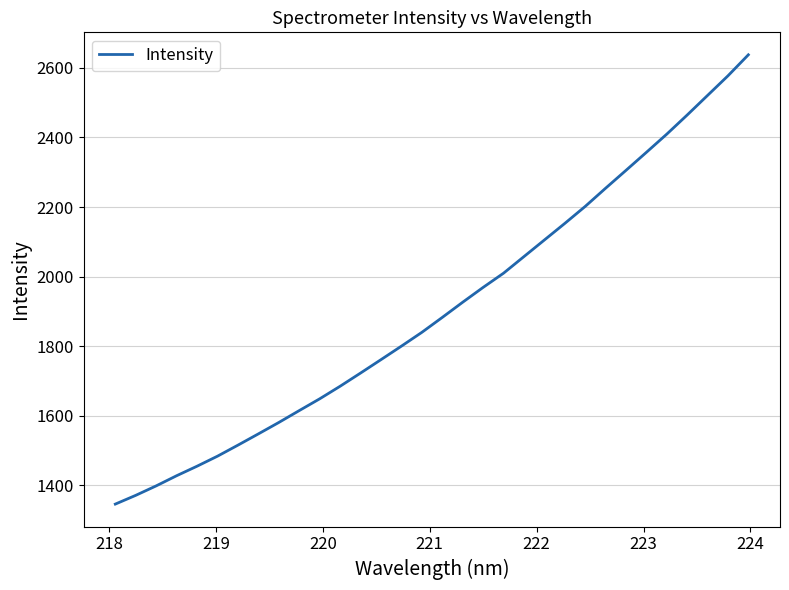

Reading left to right, what are all the values shown in this chart?

1346.3	1371.5	1398.7	1427.9	1455.3	1484.1	1515.8	1548.2	1581.0	1615.1	1648.9	1685.1	1723.0	1761.5	1800.3	1839.9	1882.8	1926.5	1969.0	2009.9	2057.6	2105.3	2152.9	2201.7	2254.0	2305.4	2357.2	2409.6	2464.6	2520.9	2577.2	2637.6